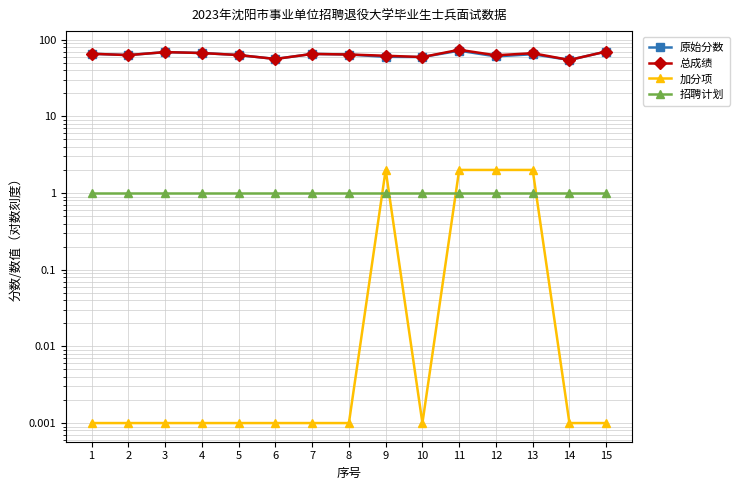

What is the maximum value shown in the chart?

73.8